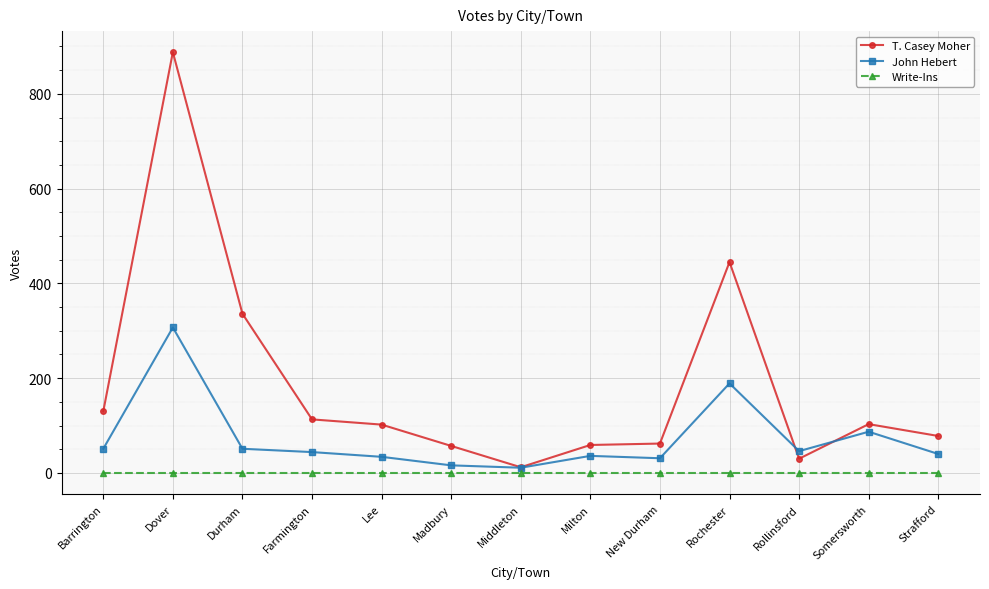

The T. Casey Moher series shows 888 at Dover. True or false?

True